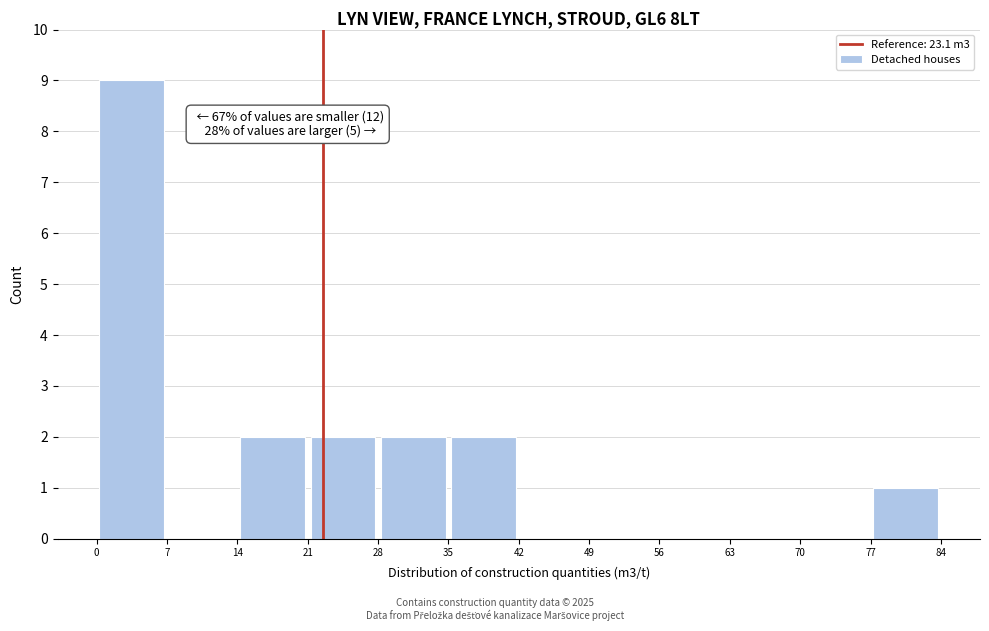

Over which range of the x-axis is the bar tallest?

0 to 7